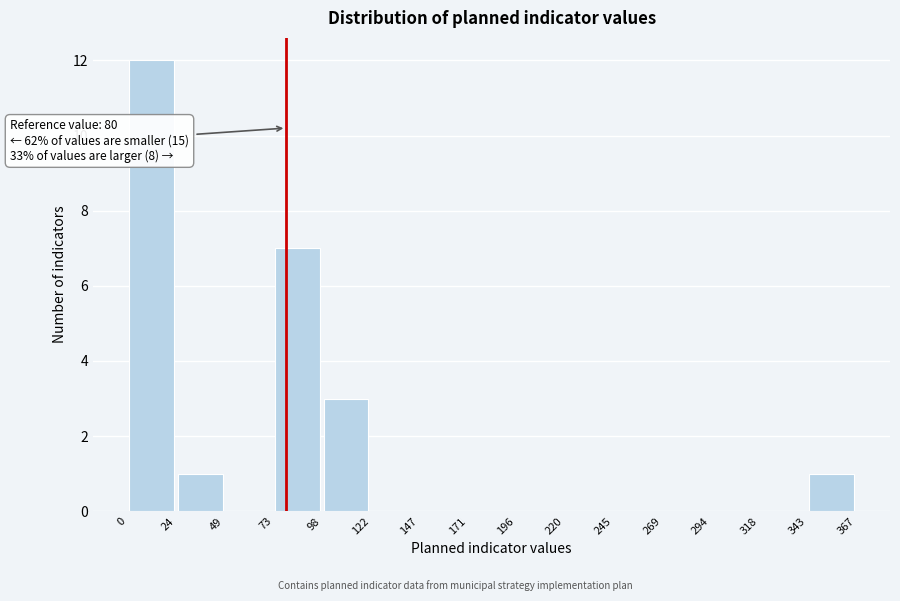

Over which range of the x-axis is the bar tallest?

0 to 24